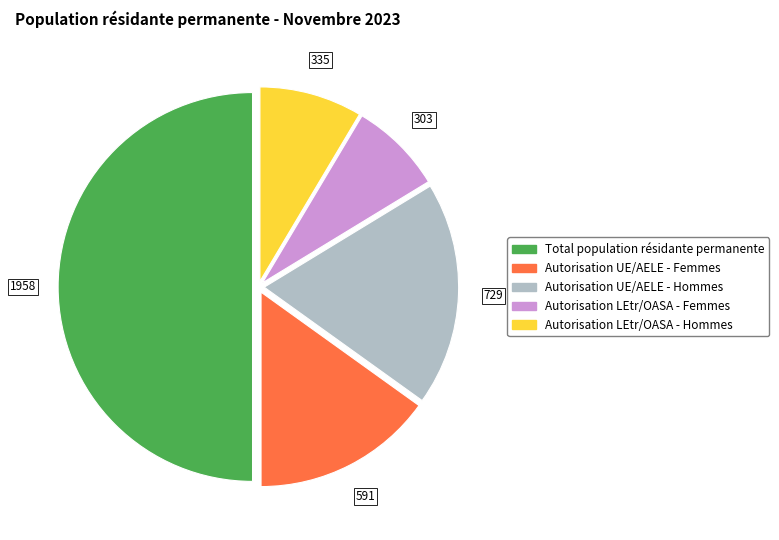

Does Autorisation LEtr/OASA - Femmes represent more than half of the total?

No